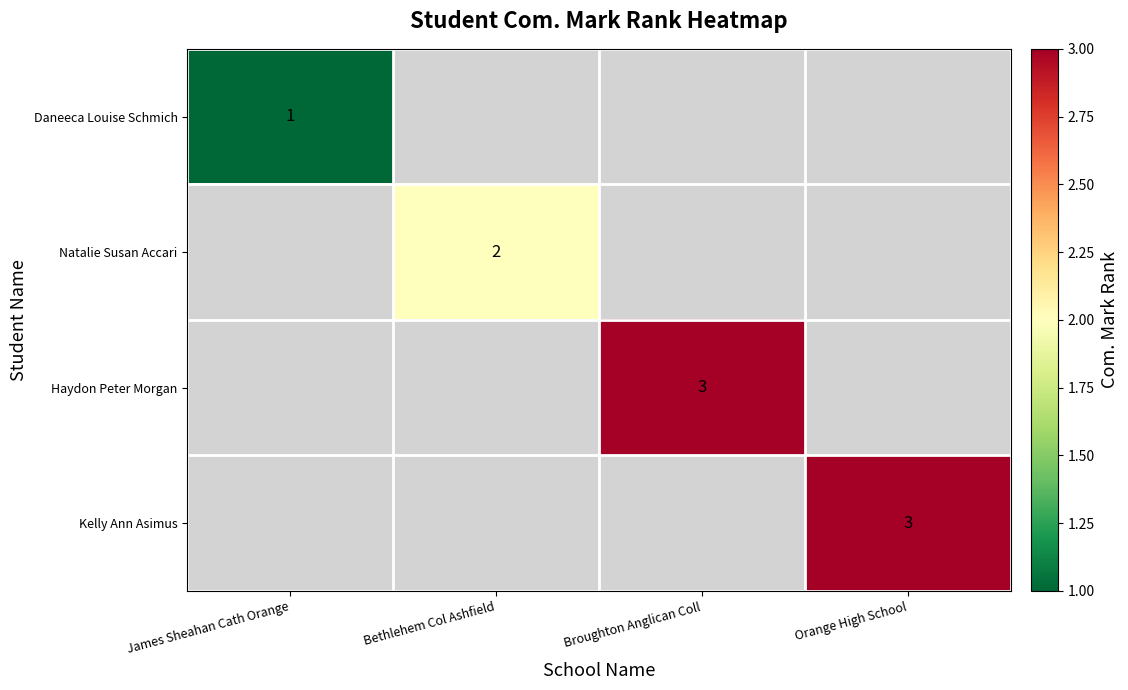

How many series are shown in this chart?

4